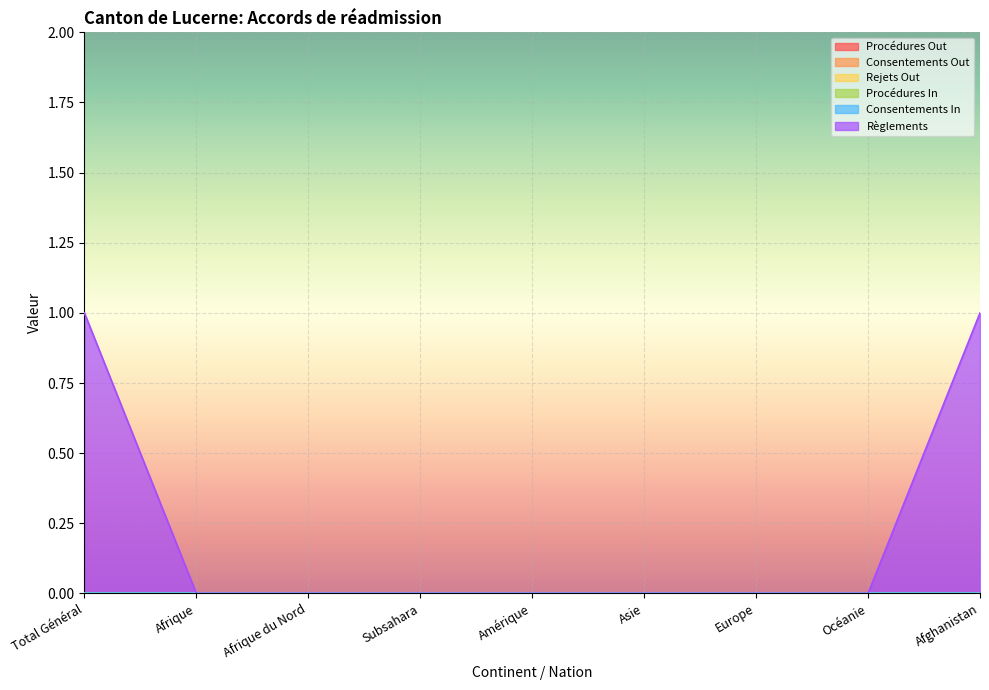

True or false: Consentements Out and Règlements intersect in this chart.

False